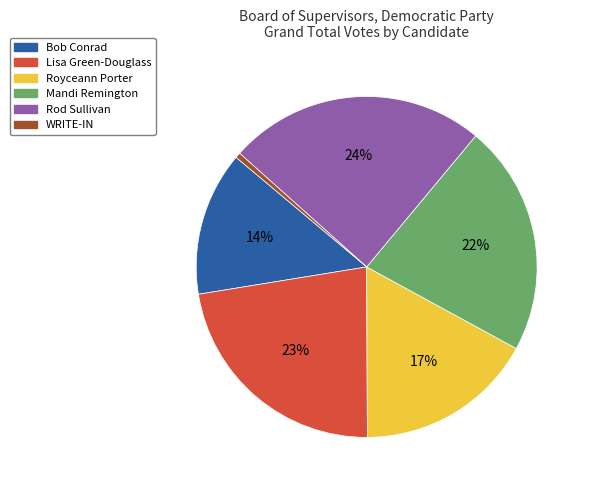

Does any single category account for the majority?

No